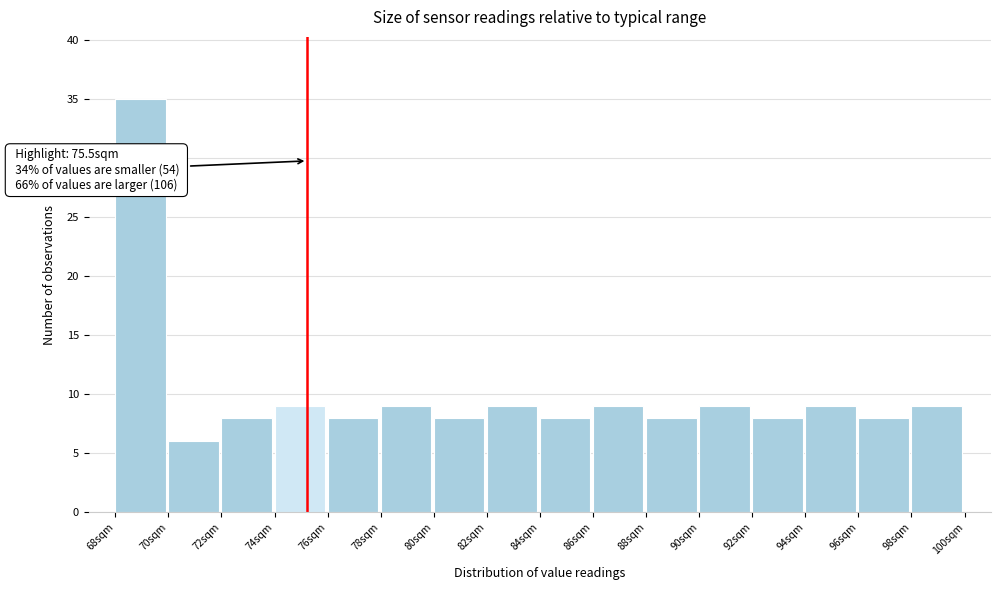

Over which range of the x-axis is the bar tallest?

68.4 to 70.4